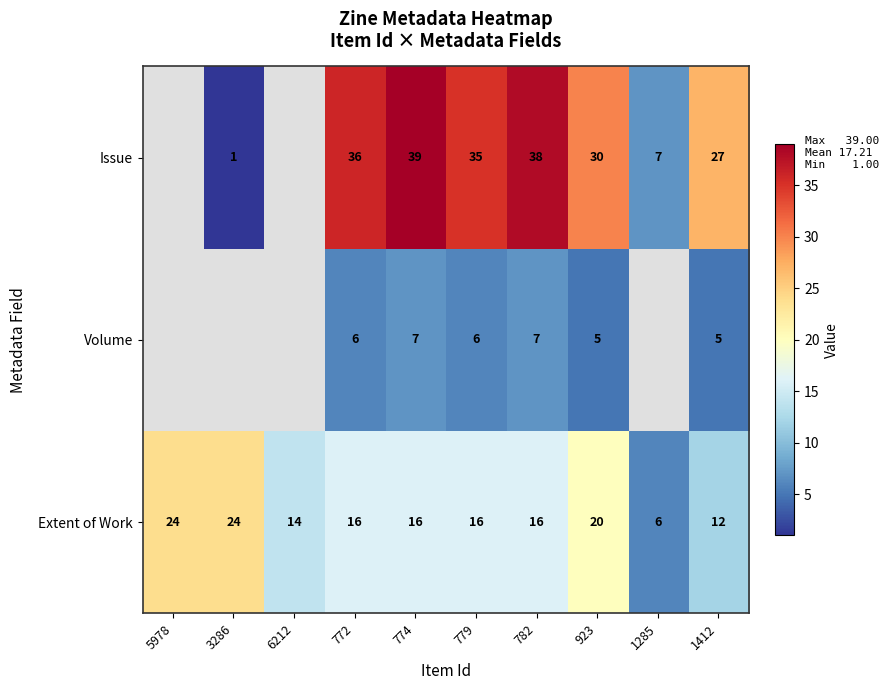

How many categories are shown in the chart?

10